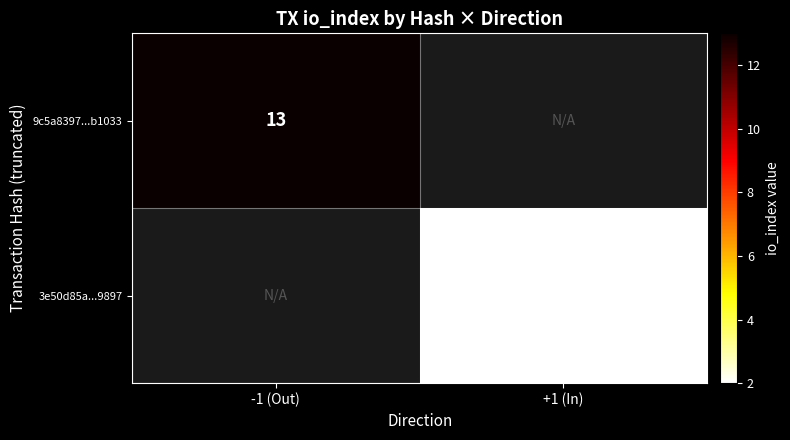

At how many categories does at least one series exceed 6?

1